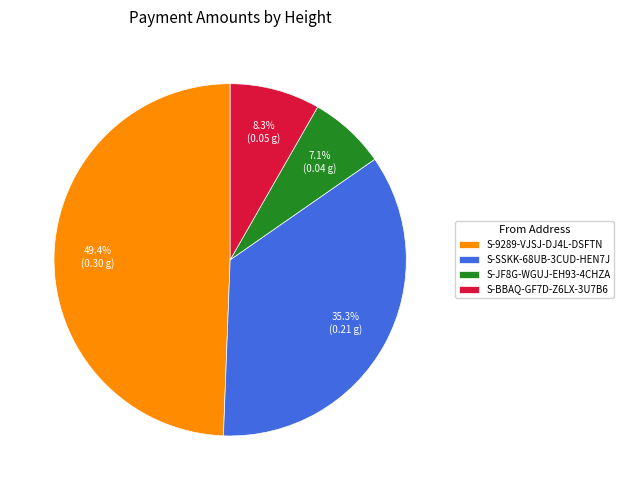

What percentage is NOT represented by S-SSKK-68UB-3CUD-HEN7J?

64.7%